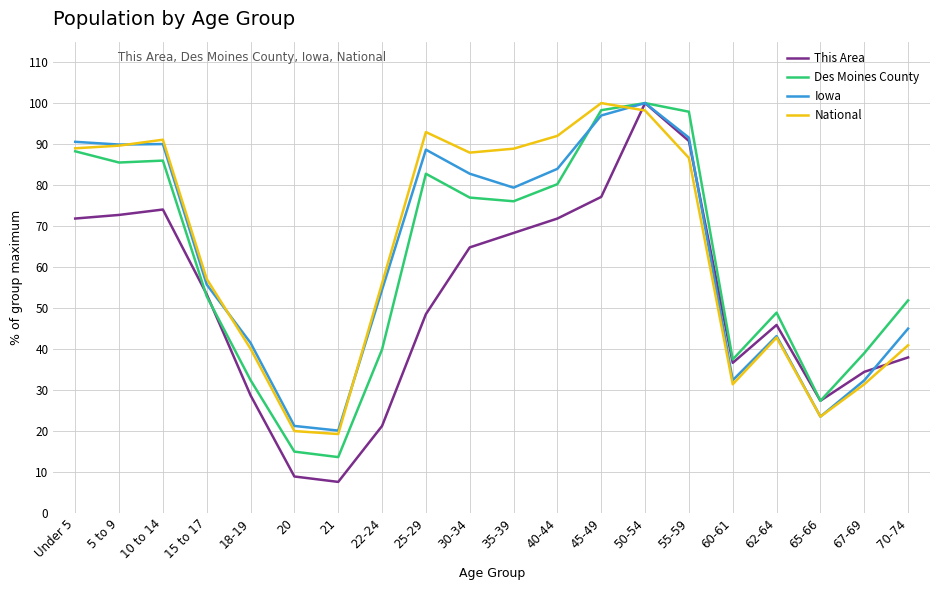

What is the total value across all series at 22-24?

171.4